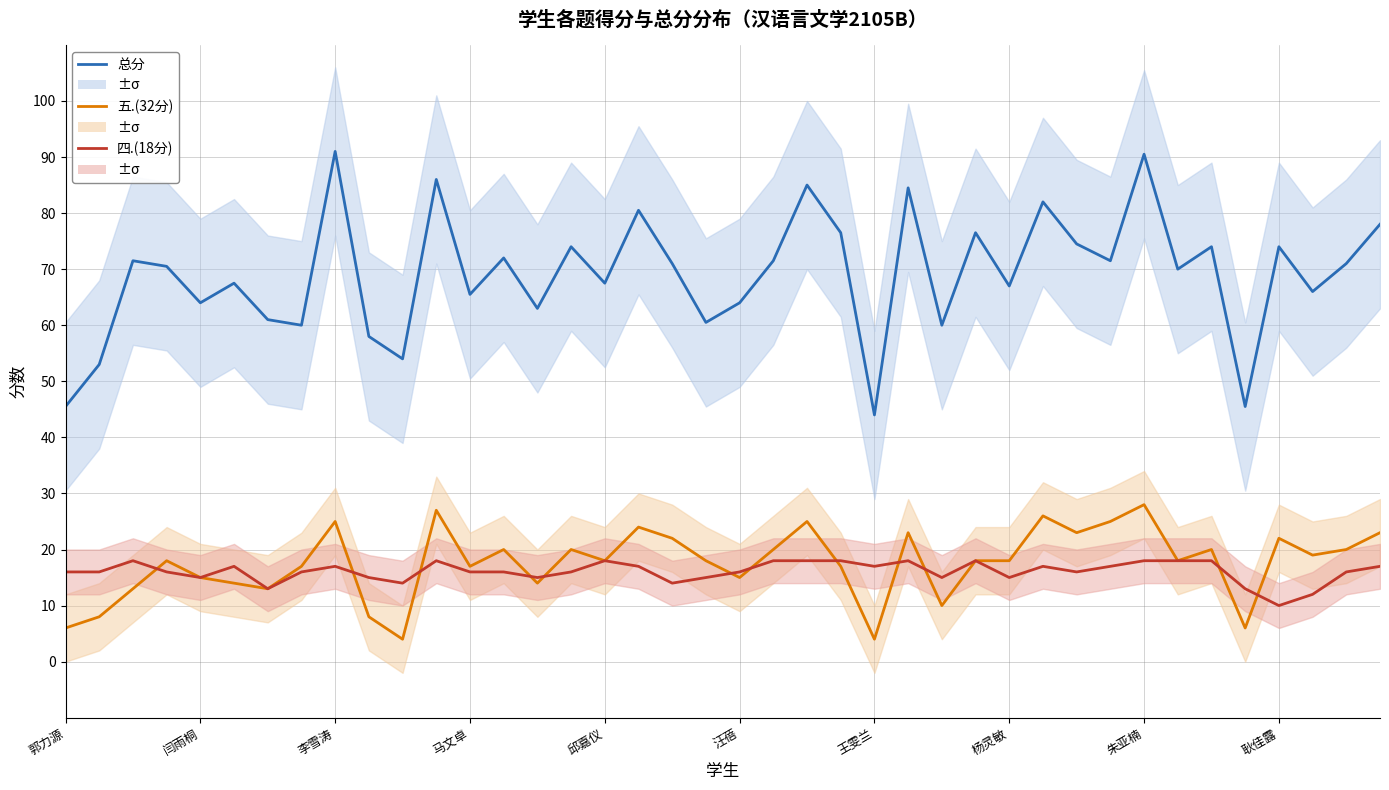

What is the average value of the 四.(18分) series?

16.1